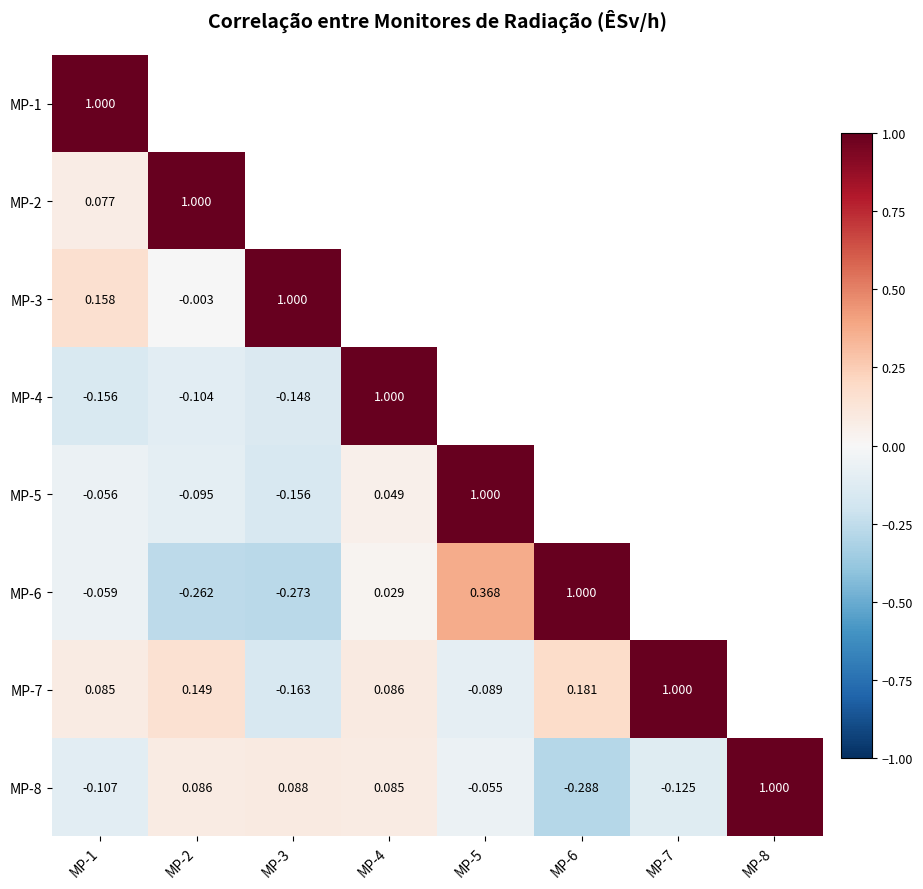

What is the lowest value of the MP-8 series?

-0.3